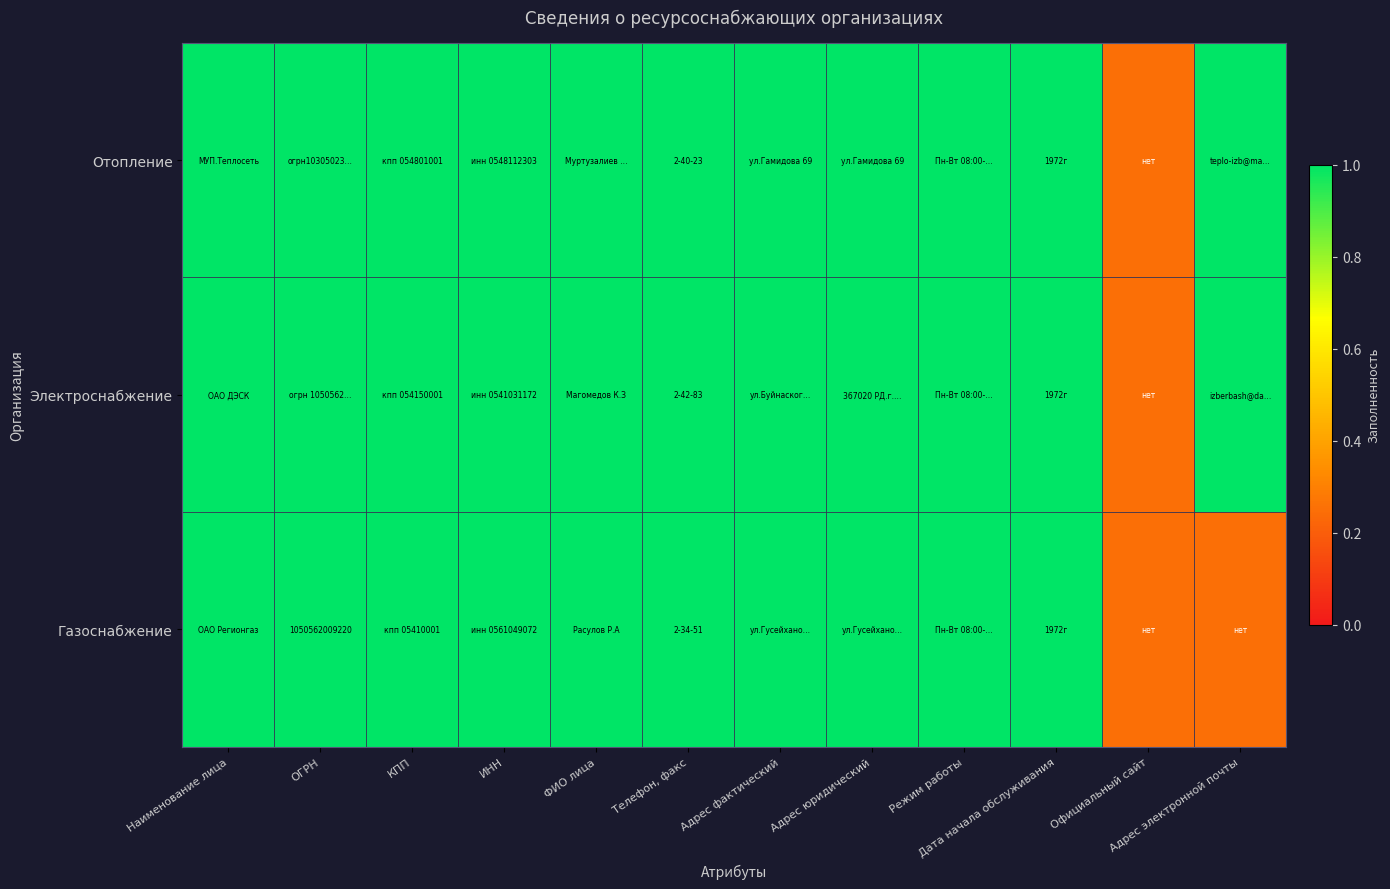

Is the value of Отопление at ОГРН greater than the value of Газоснабжение at Наименование лица?

No